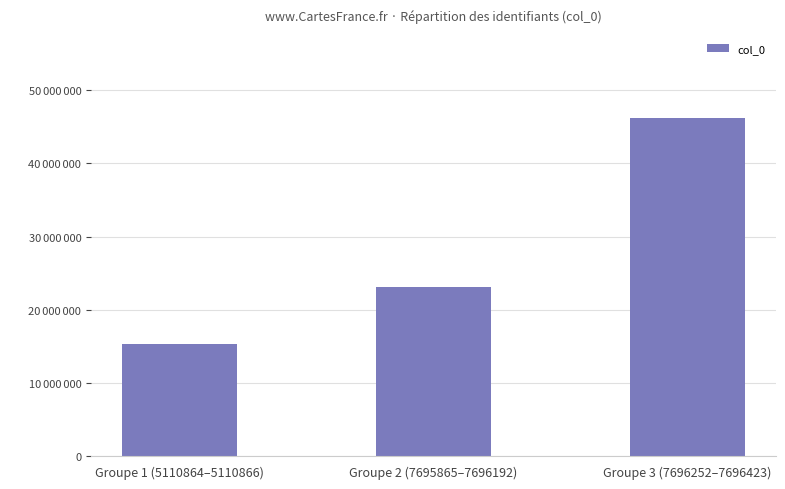

Are the bars horizontal?

No